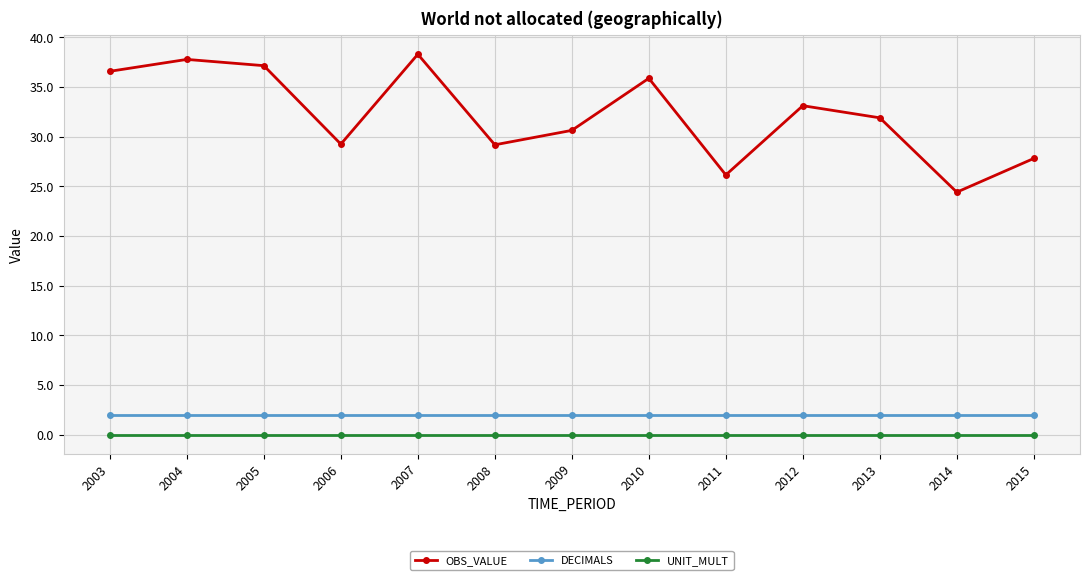

The value of UNIT_MULT at 2005 is 0.0. True or false?

True